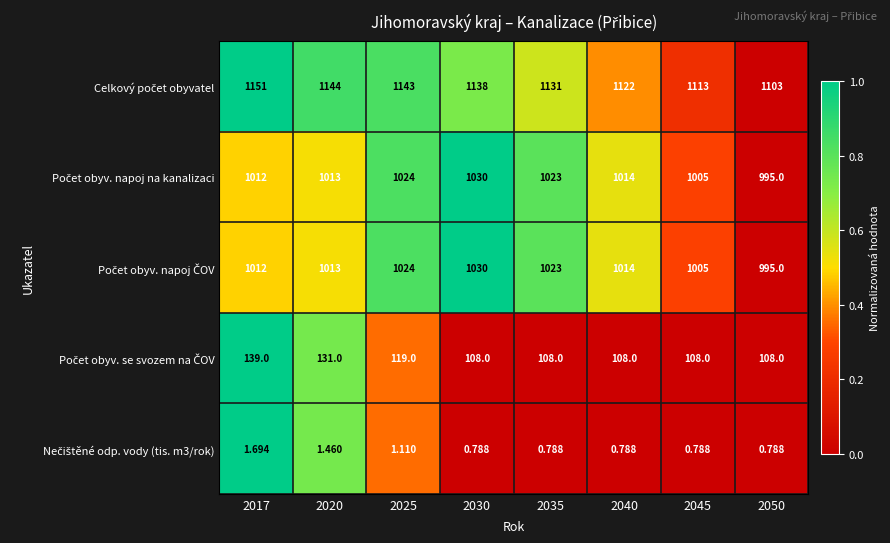

At which category is the sum across all series the highest?

2017